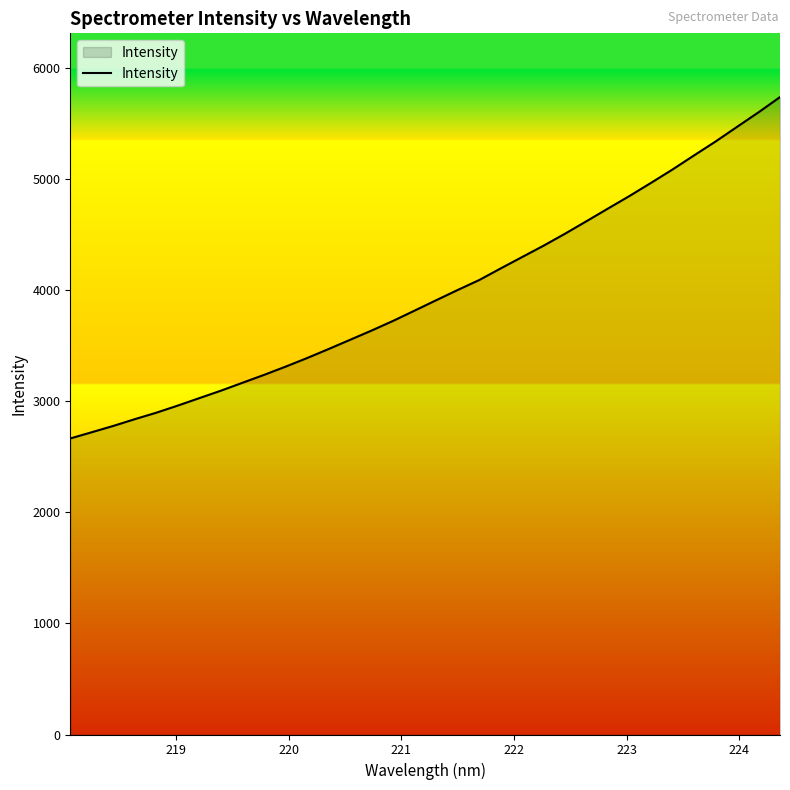

What is the greatest value displayed?

5734.1